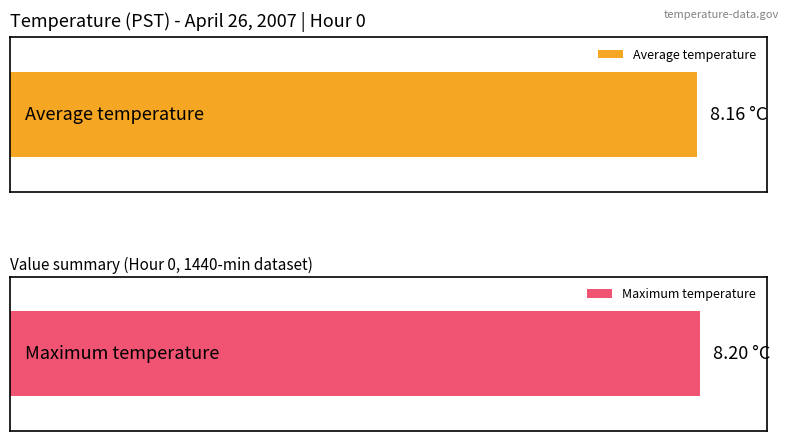

What is the total value across all series at 10?

16.4